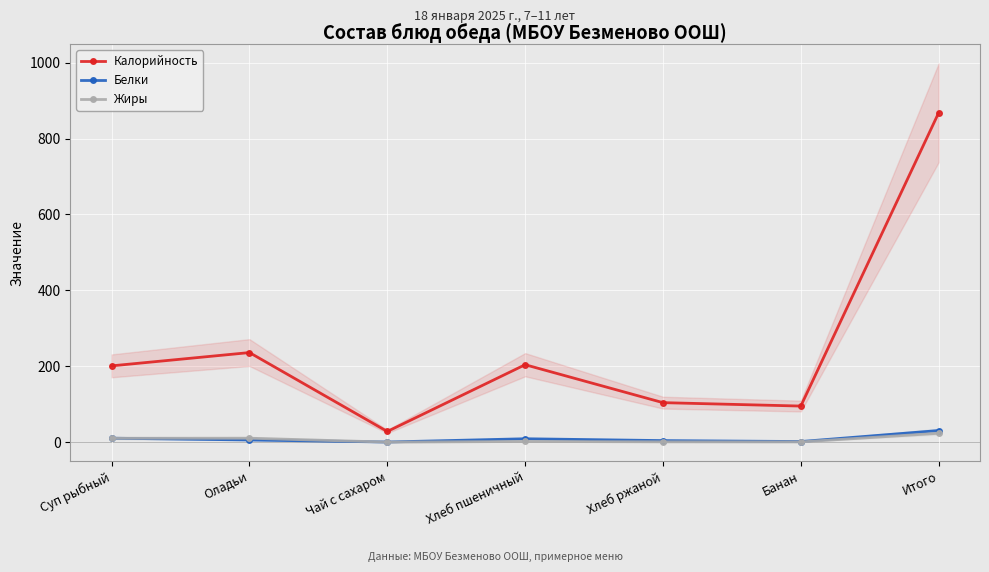

Reading left to right, list all the values displayed in this chart.

Калорийность: Суп рыбный=201.0	Оладьи=236.0	Чай с сахаром=28.0	Хлеб пшеничный=204.0	Хлеб ржаной=104.0	Банан=95.0	Итого=868.0
Белки: Суп рыбный=10.3	Оладьи=5.6	Чай с сахаром=0.2	Хлеб пшеничный=8.8	Хлеб ржаной=4.0	Банан=1.5	Итого=30.4
Жиры: Суп рыбный=10.1	Оладьи=10.3	Чай с сахаром=0.0	Хлеб пшеничный=1.7	Хлеб ржаной=0.7	Банан=0.5	Итого=23.3